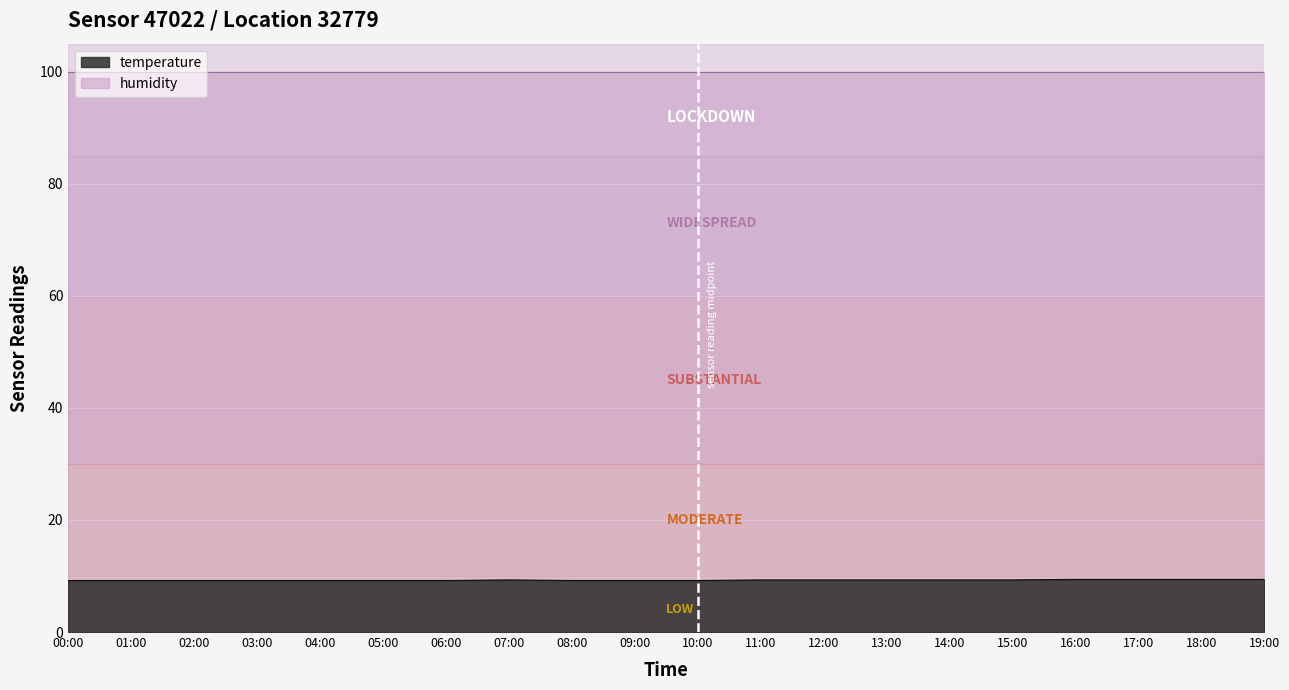

List the labels in order of value, smallest first.

00:00, 01:00, 02:00, 03:00, 04:00, 05:00, 06:00, 08:00, 09:00, 10:00, 07:00, 11:00, 12:00, 13:00, 14:00, 15:00, 16:00, 17:00, 18:00, 19:00